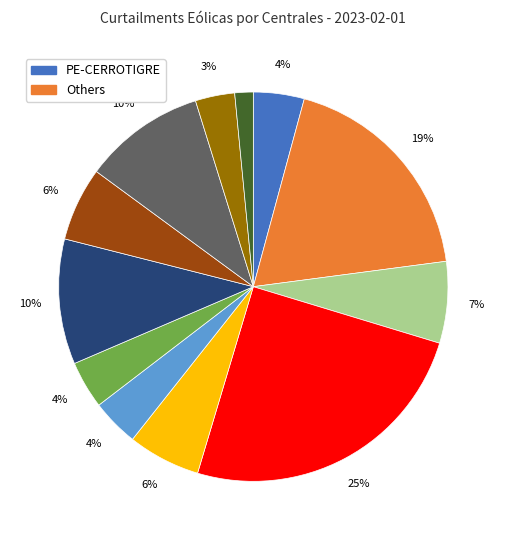

Is there a majority slice in this chart?

No